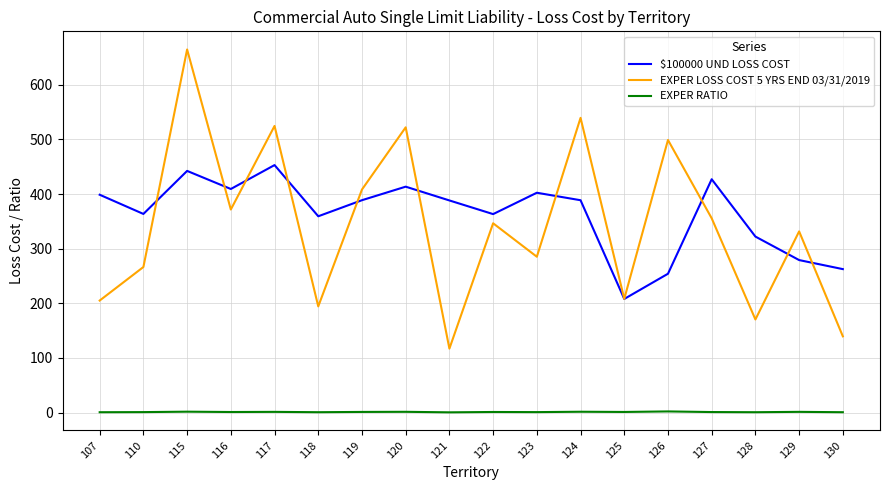

What are all the series names shown in the legend?

$100000 UND LOSS COST, EXPER LOSS COST 5 YRS END 03/31/2019, EXPER RATIO